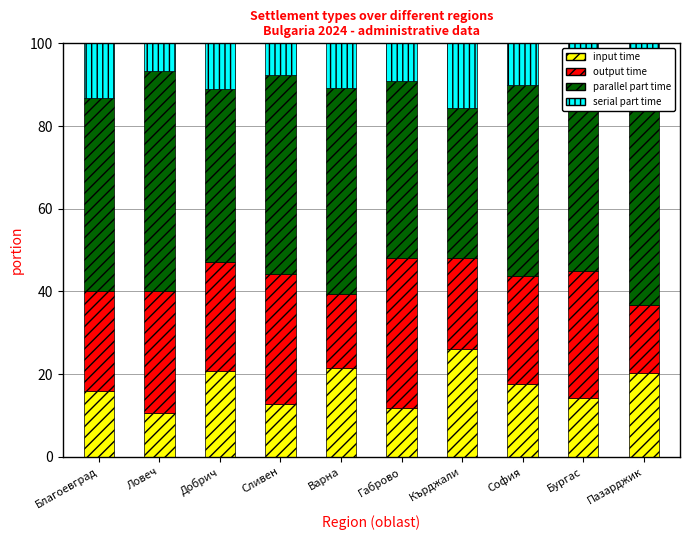

The parallel part time series shows 31.8 at София. True or false?

False